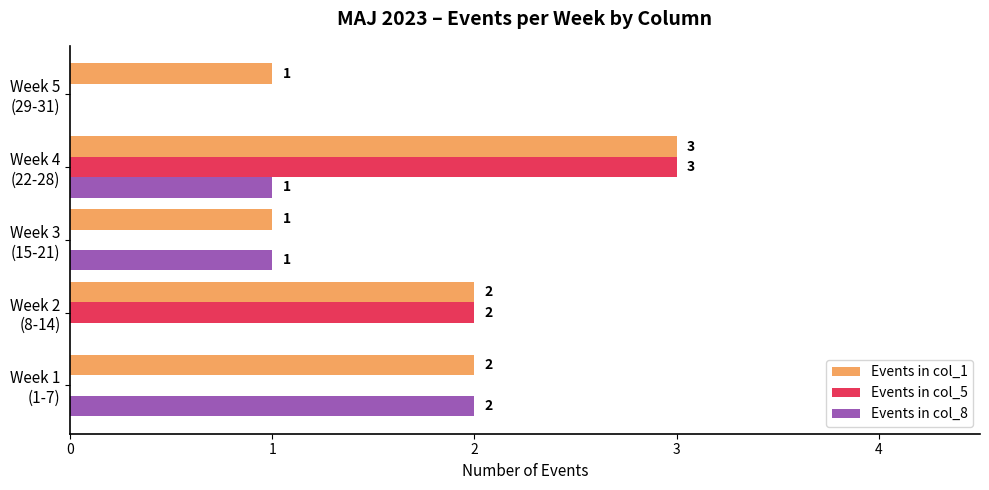

At which label does Events in col_1 reach its peak?

Week 4
(22-28)